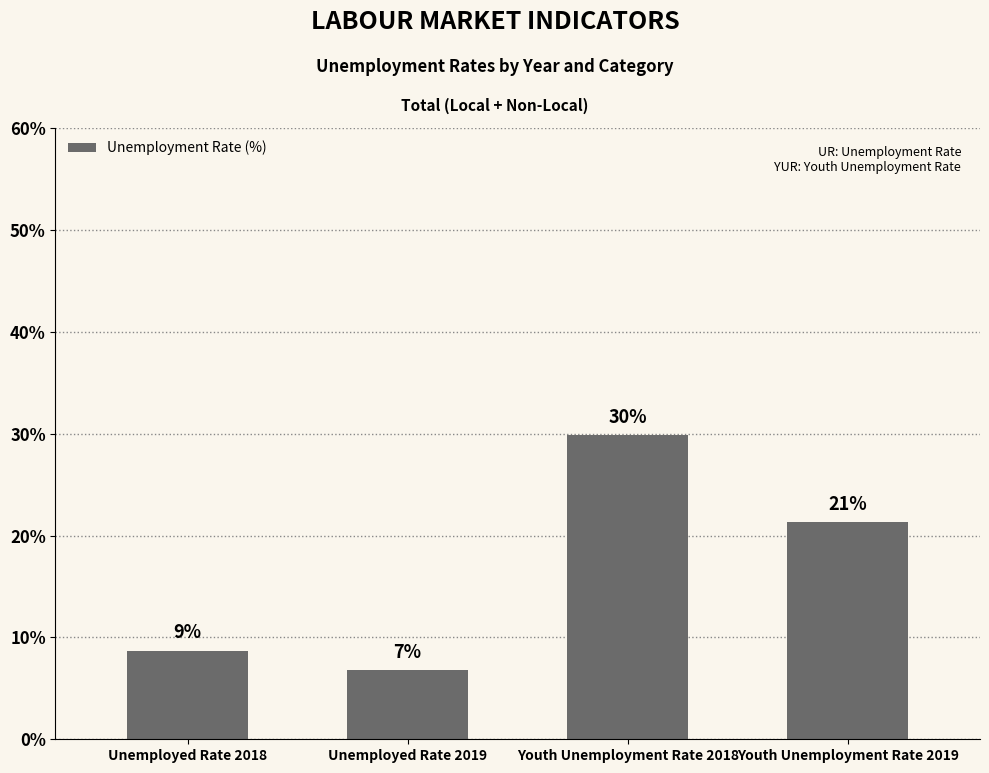

How many bars are there in total?

4